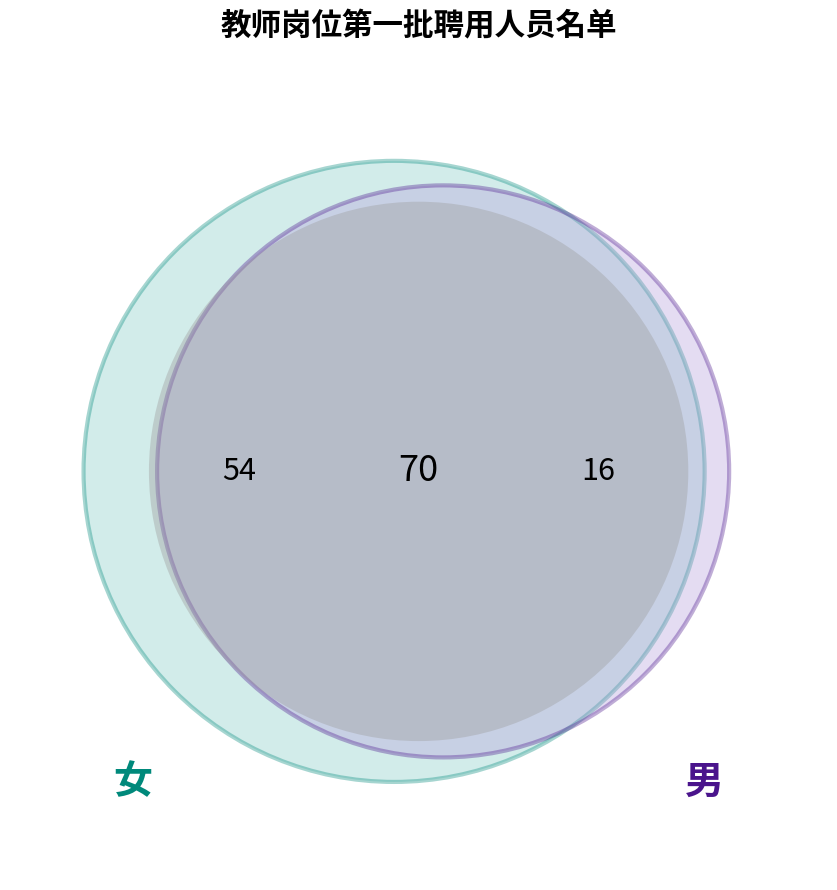

Is it true that 女 is 60% of the pie?

False